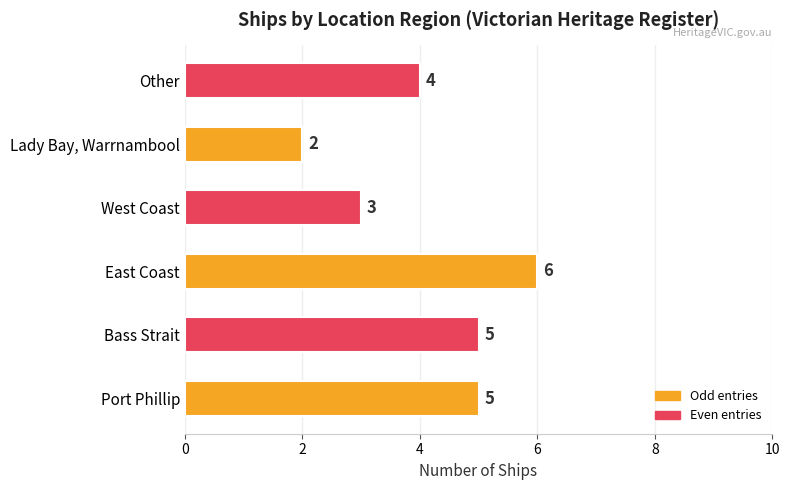

What is the change in value from Lady Bay, Warrnambool to Other?

+2